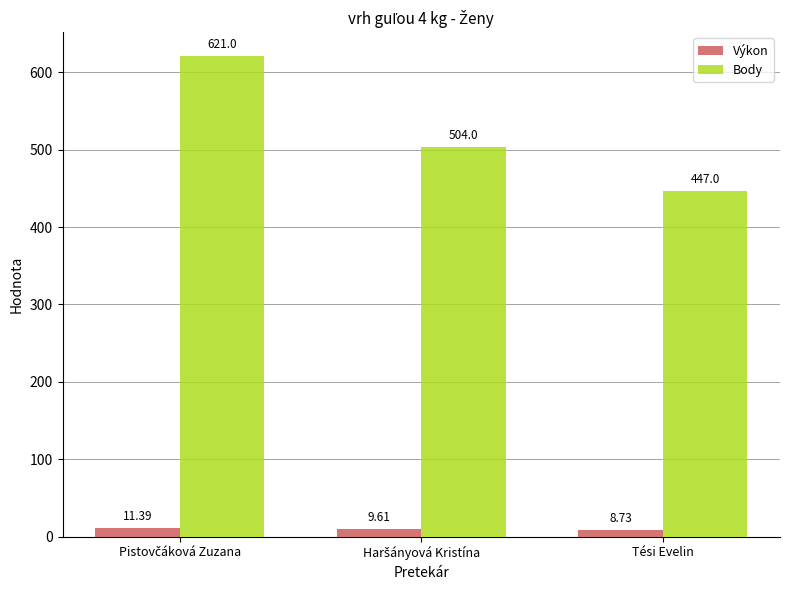

Reading right to left, list all the values displayed in this chart.

Výkon: 8.7	9.6	11.4
Body: 447.0	504.0	621.0